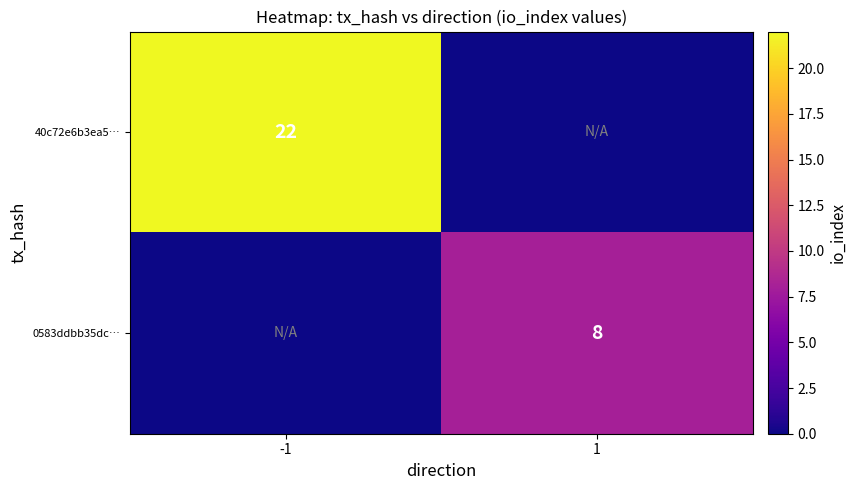

True or false: 40c72e6b3ea5… has a value of 22 at -1.

True